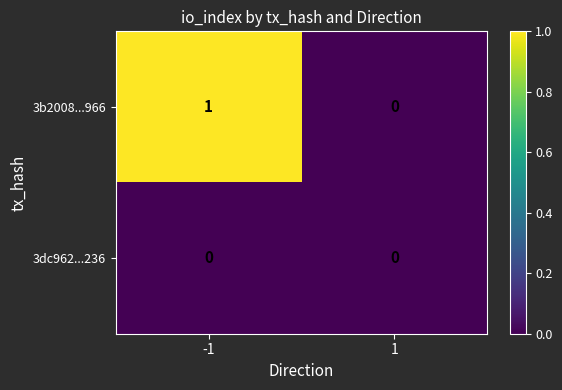

Which series has the largest range (max minus min)?

3b2008...966